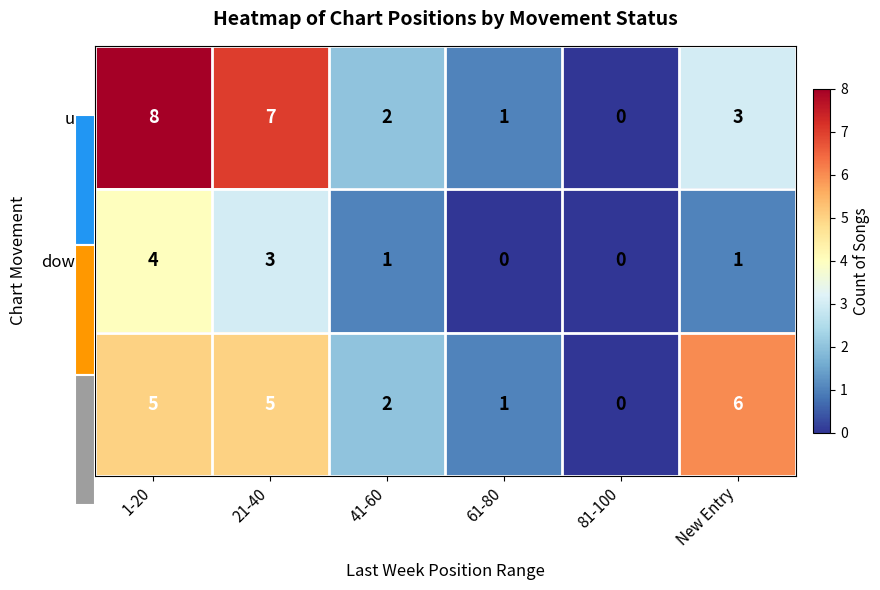

What is the sum of all down values?

9